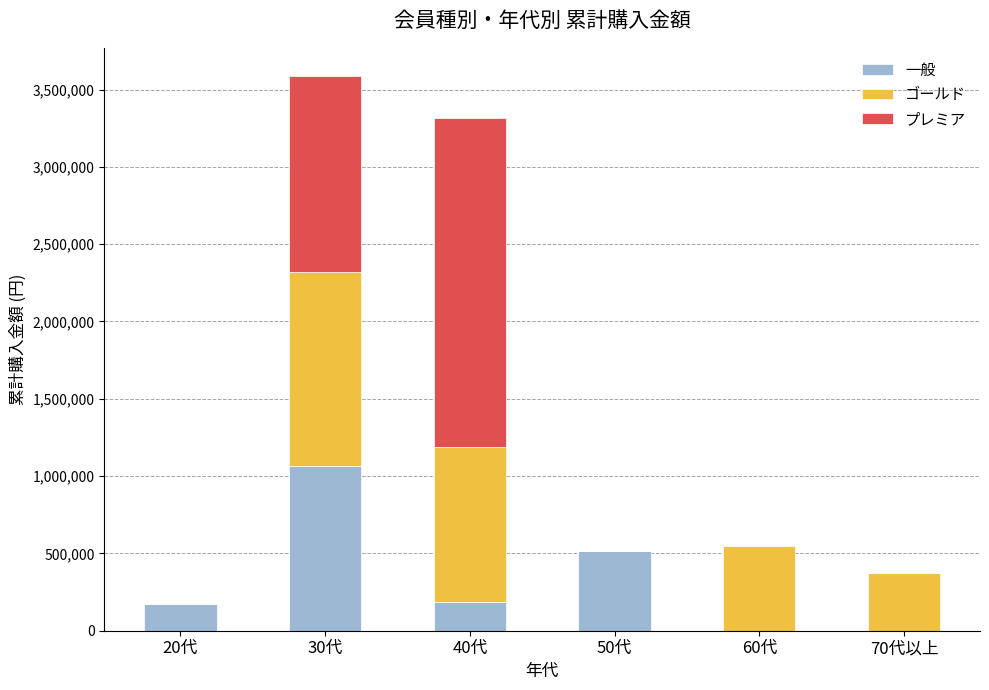

At which category is the sum across all series the highest?

30代